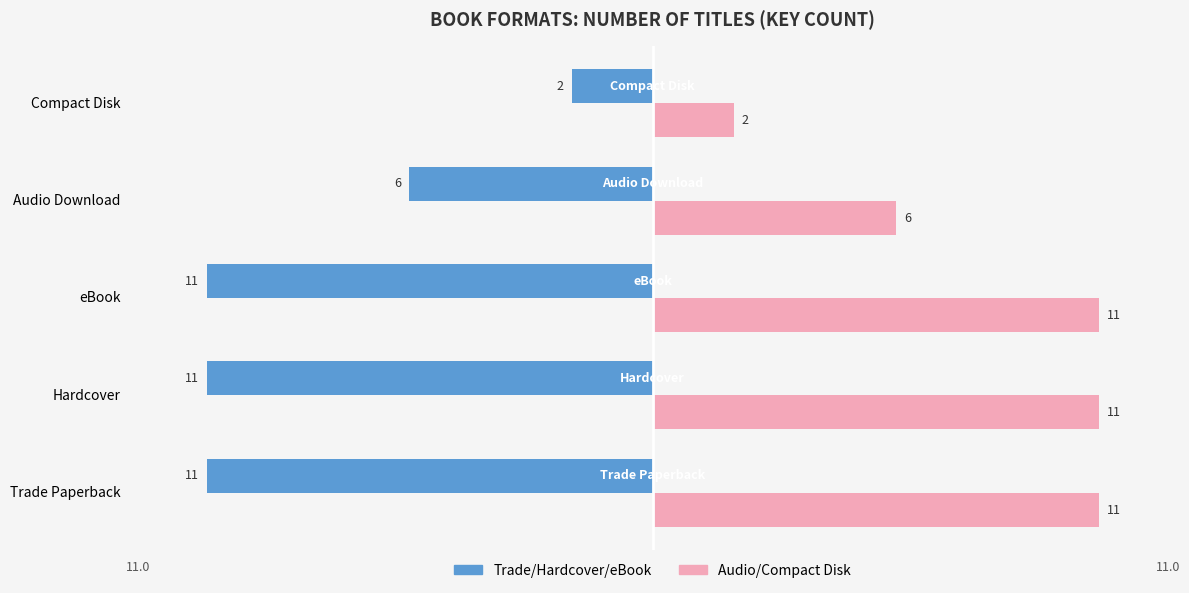

What is the maximum value shown in the chart?

11